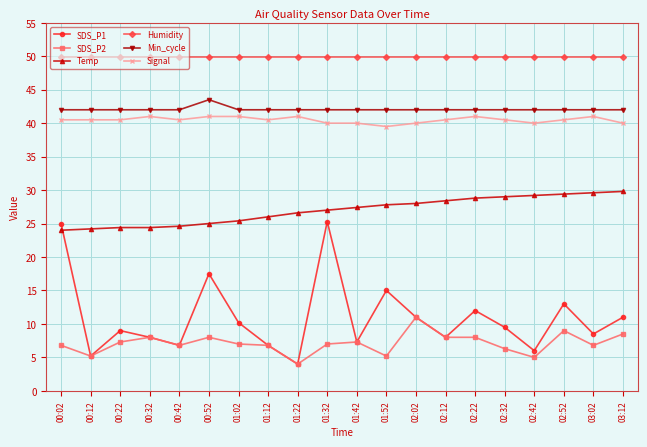

True or false: SDS_P2 and Signal intersect in this chart.

False